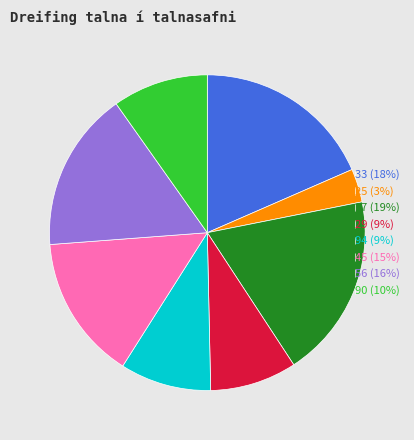

True or false: 56 (16%) accounts for 16% of the total.

True